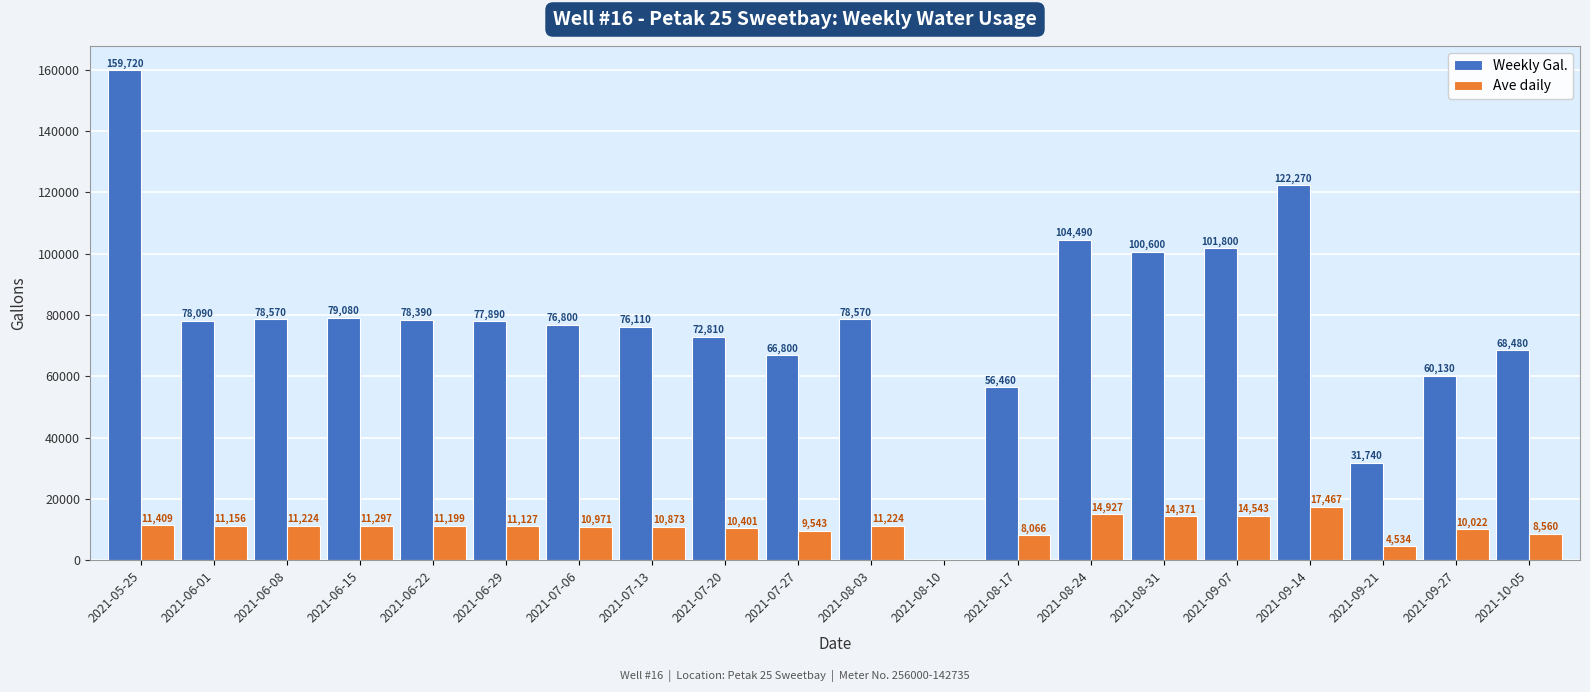

Between 2021-08-24 and 2021-10-05, which series saw the biggest shift?

Weekly Gal.